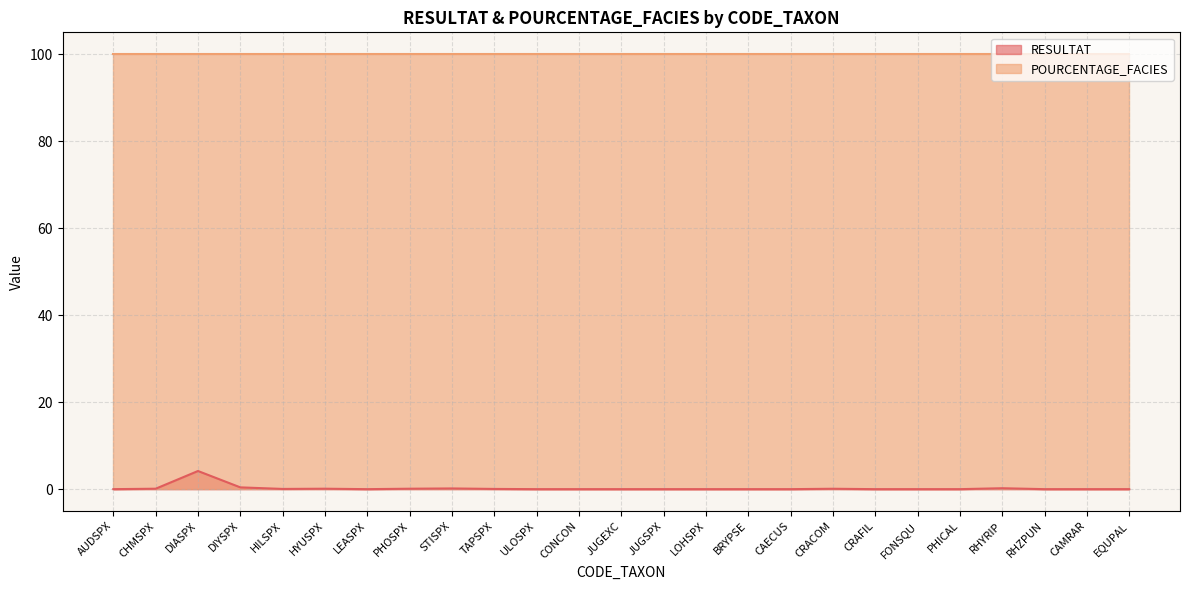

What is the label of the 15th point from the right?

ULOSPX